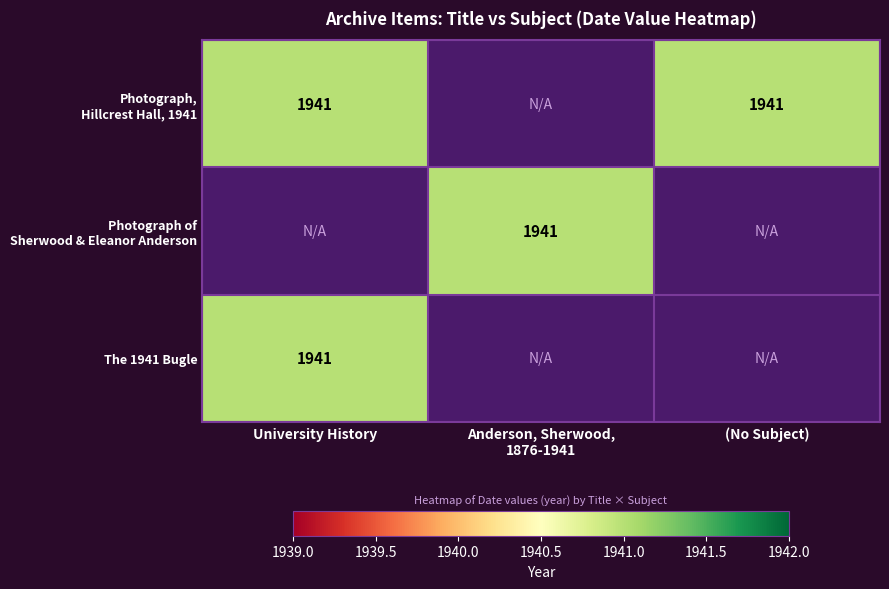

True or false: Photograph, Hillcrest Hall, 1941 has a value of -962 at Anderson, Sherwood, 1876-1941.

False